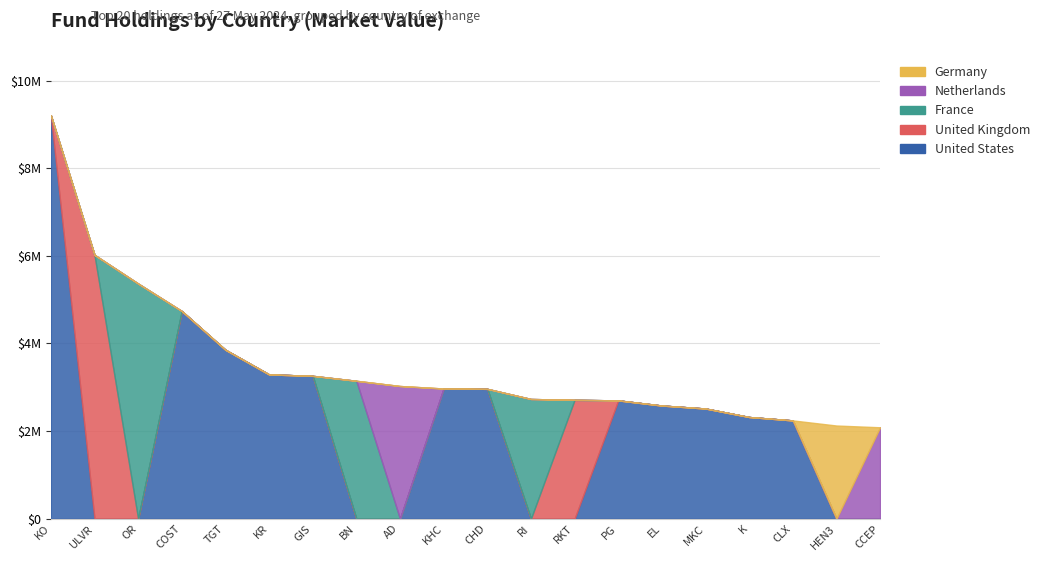

What are all the series names shown in the legend?

United States, United Kingdom, France, Netherlands, Germany